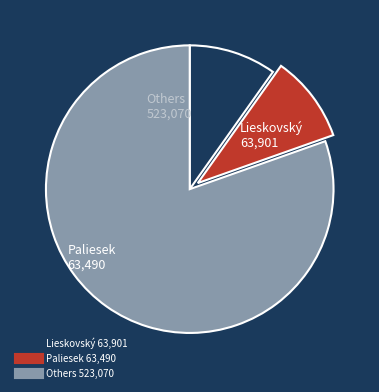

Does any single category account for the majority?

Yes